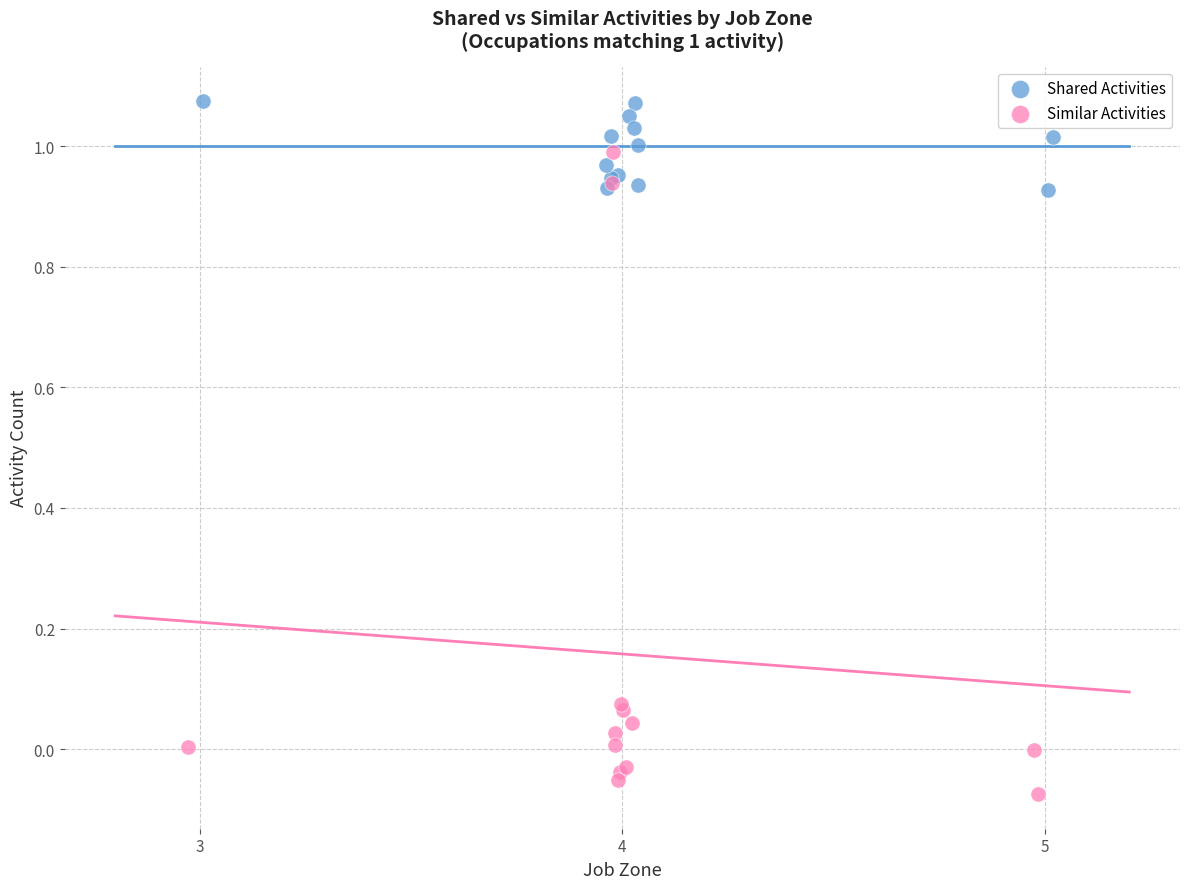

Which series contains the lowest Y value?

Similar Activities